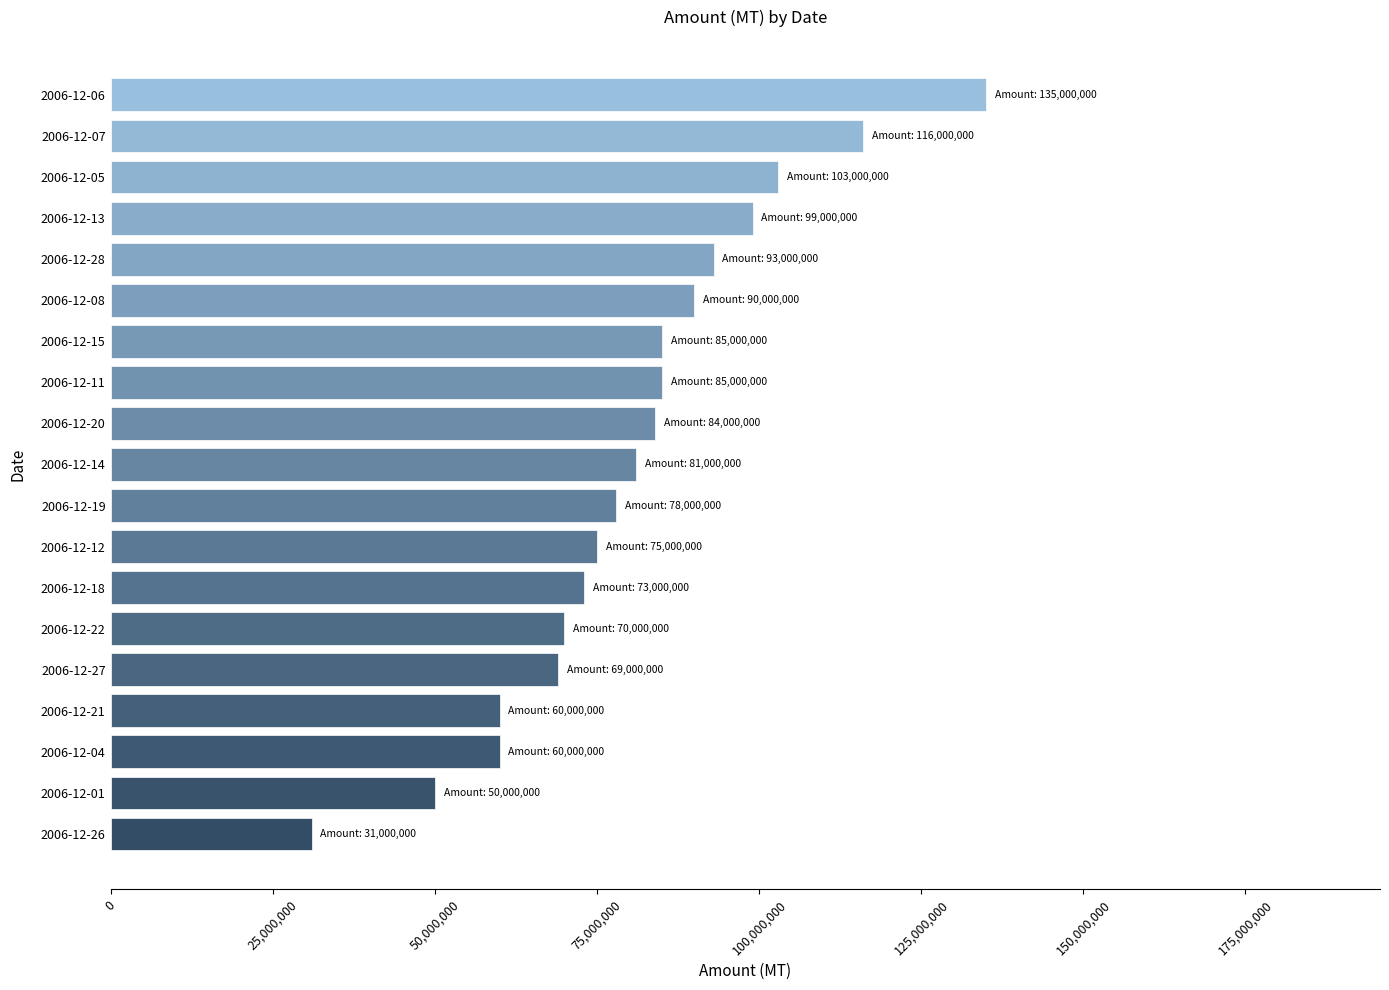

What value does the data have at 2006-12-04, to the nearest 50?

60000000